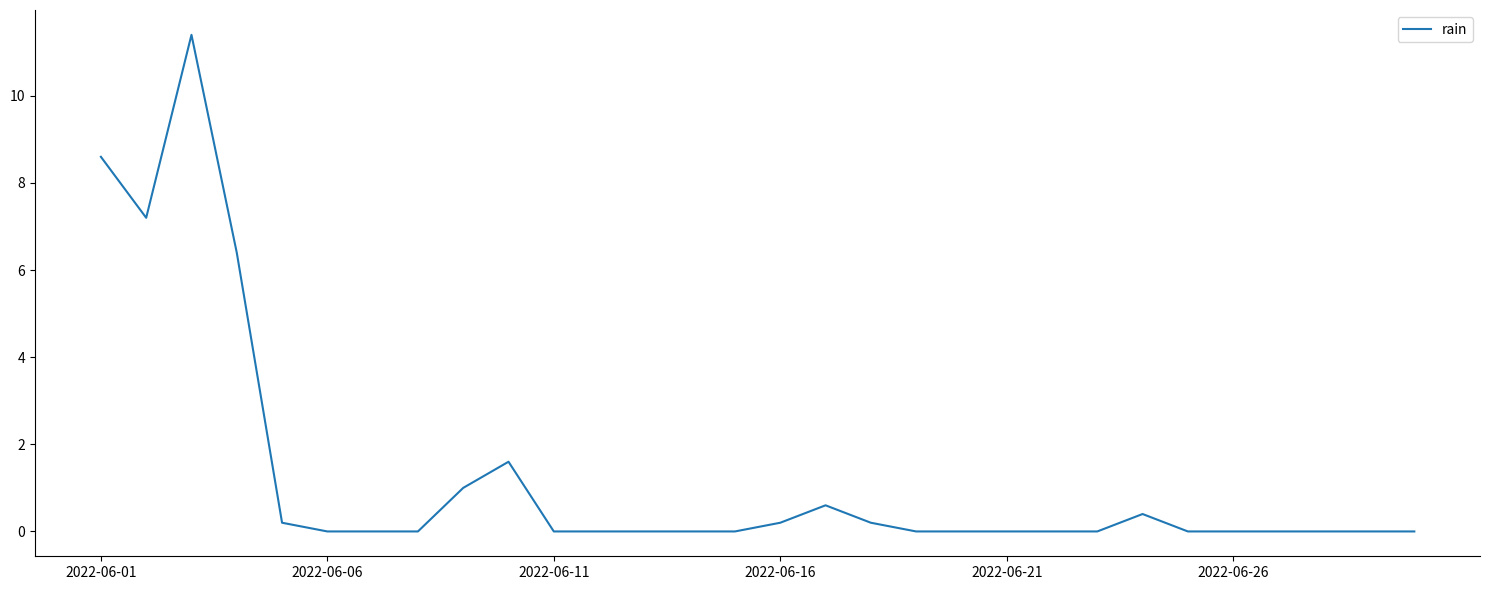

Is this an area chart (filled region under the line)?

No